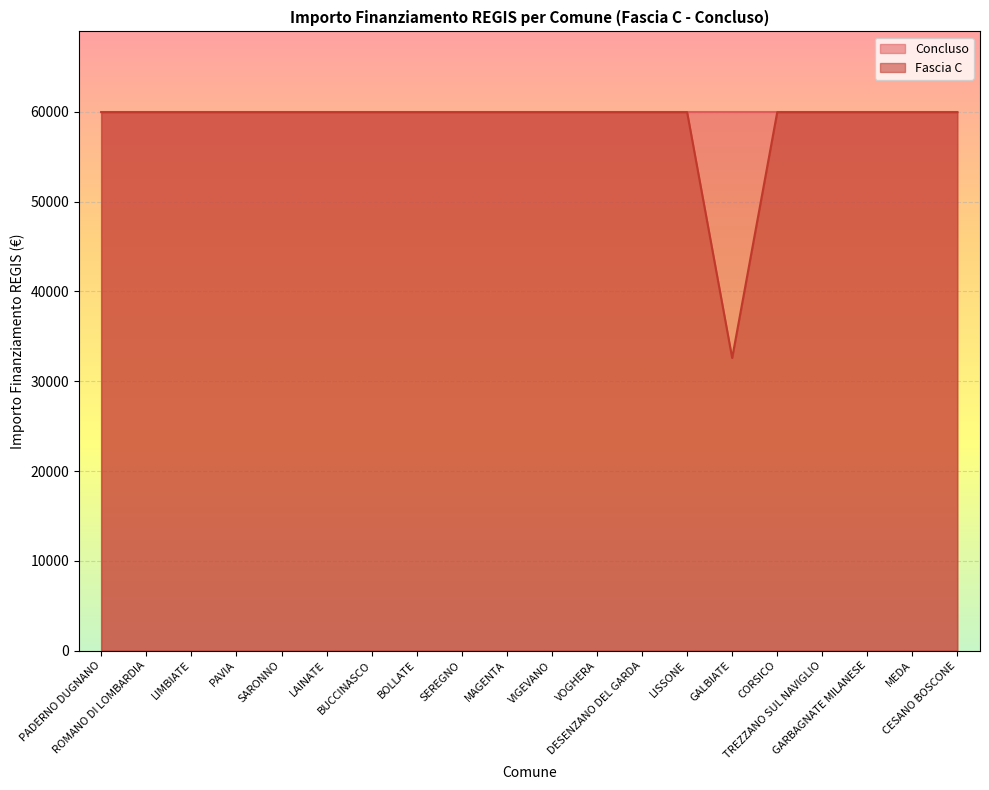

Rank the categories by value from lowest to highest.

GALBIATE, PADERNO DUGNANO, ROMANO DI LOMBARDIA, LIMBIATE, PAVIA, SARONNO, LAINATE, BUCCINASCO, BOLLATE, SEREGNO, MAGENTA, VIGEVANO, VOGHERA, DESENZANO DEL GARDA, LISSONE, CORSICO, TREZZANO SUL NAVIGLIO, GARBAGNATE MILANESE, MEDA, CESANO BOSCONE